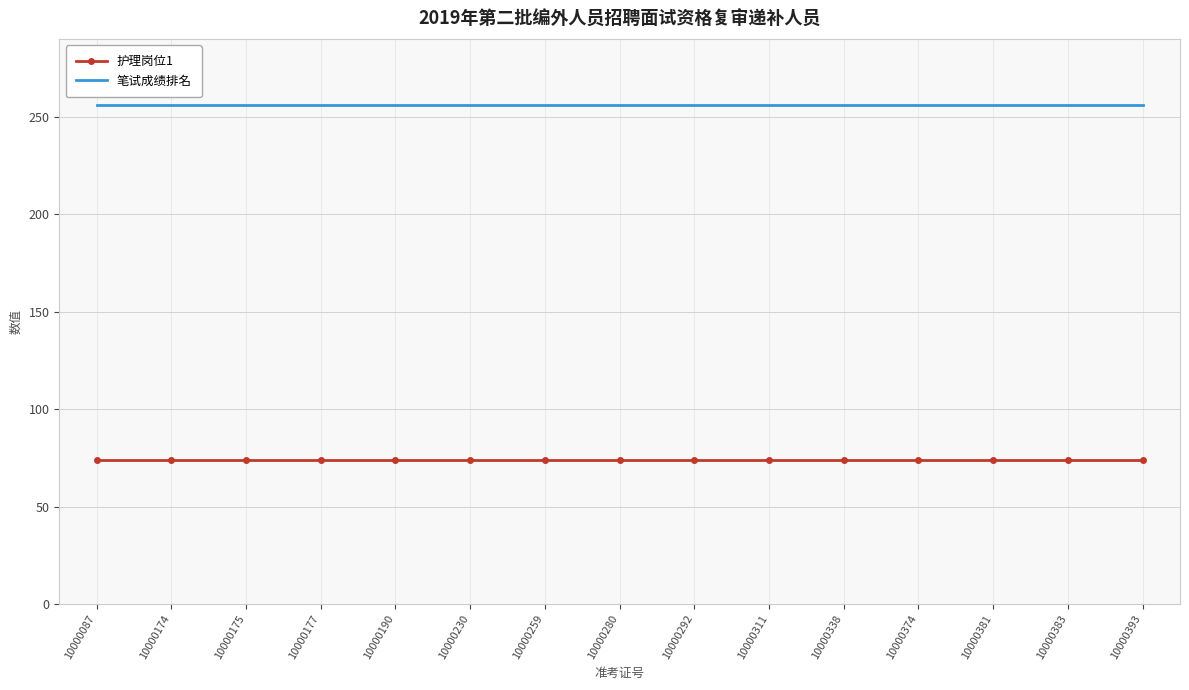

Rank the series at 10000292 from lowest to highest value.

护理岗位1, 笔试成绩排名